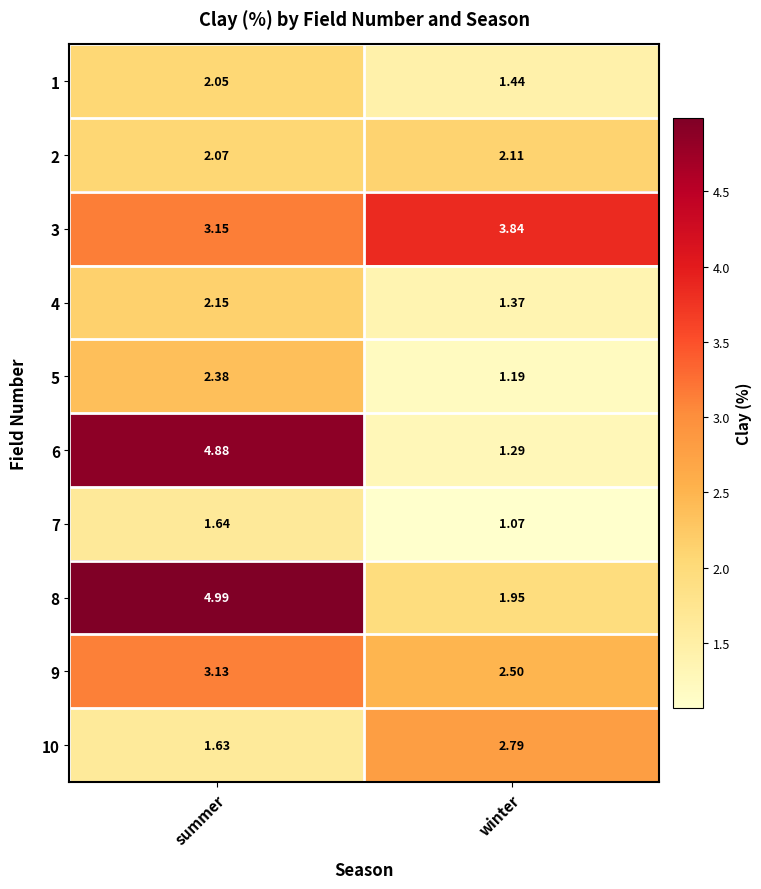

At which label is 9 closest to 2?

winter